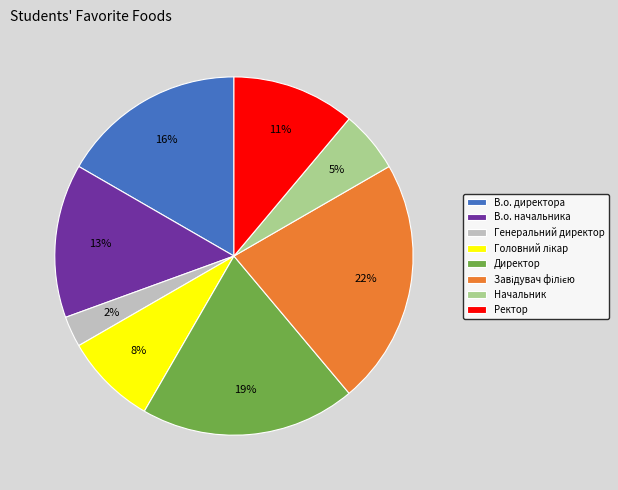

The Директор slice represents 11% of the pie. True or false?

False